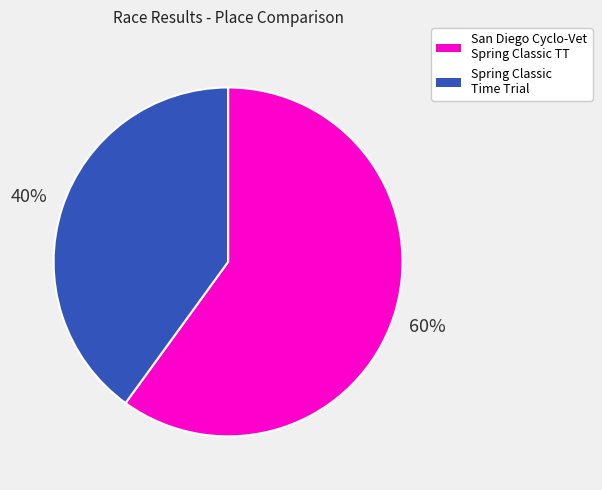

To the nearest percent, what percentage of the pie is San Diego Cyclo-Vet Spring Classic TT?

60%